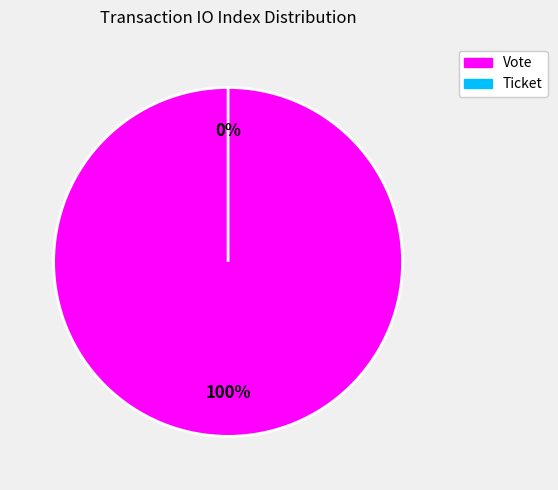

Count the number of slices in the pie.

2